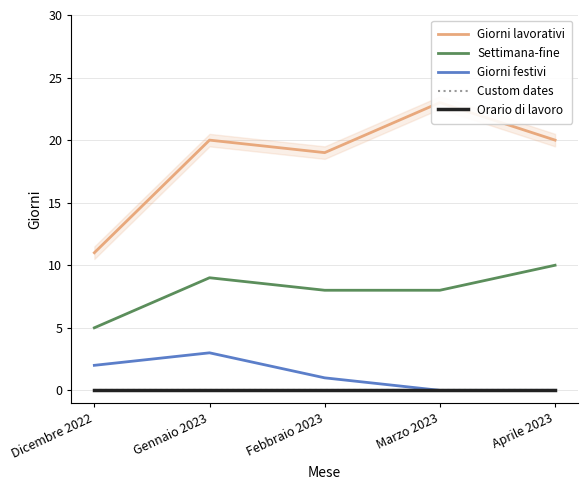

At how many categories does at least one series exceed 1?

5